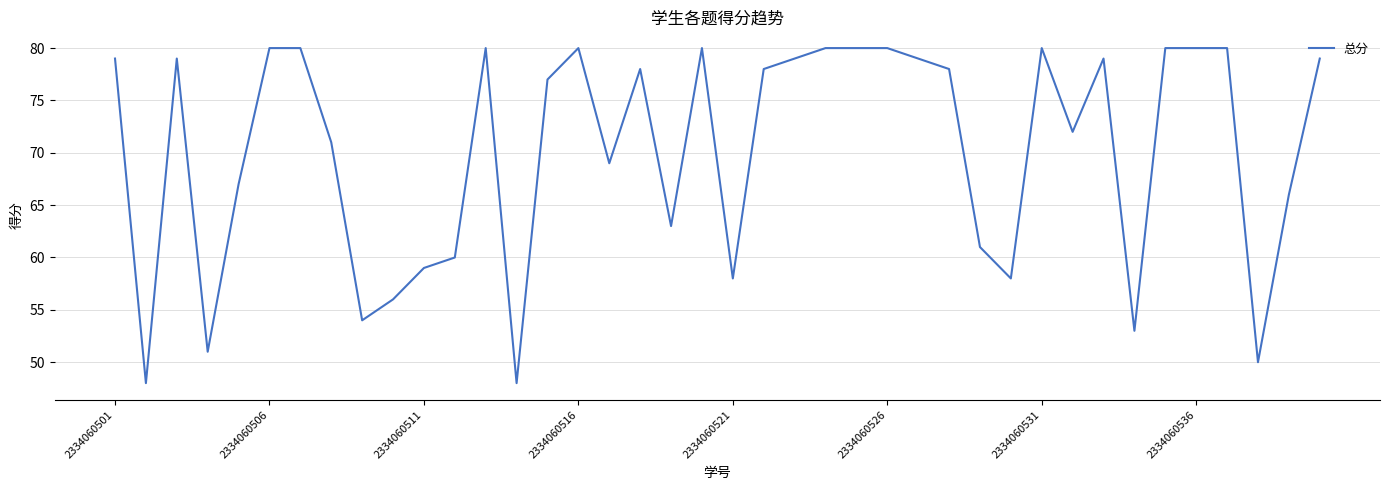

What is the maximum value shown in the chart?

80